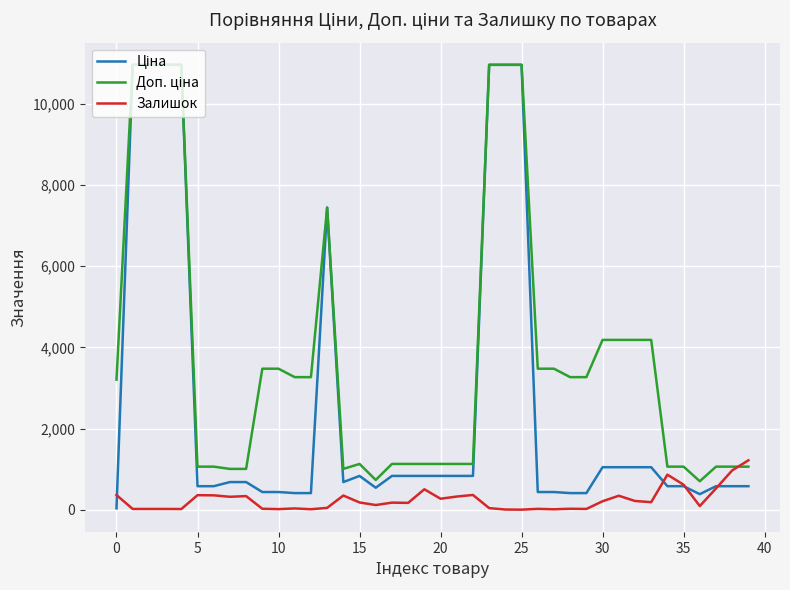

Where is the first local minimum for Доп. ціна?

14